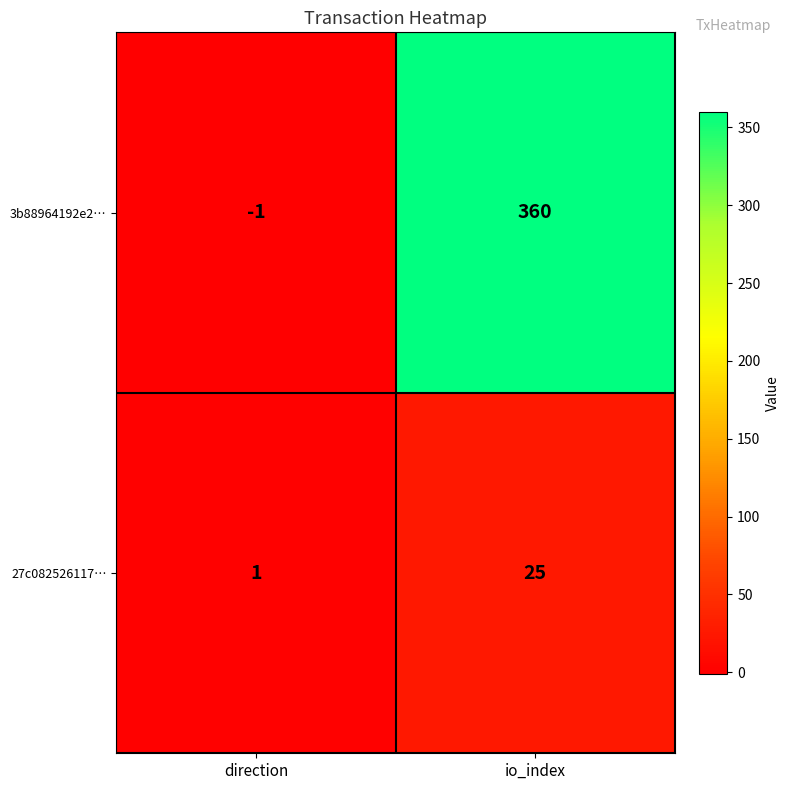

Between direction and io_index, which series saw the biggest shift?

3b88964192e2…